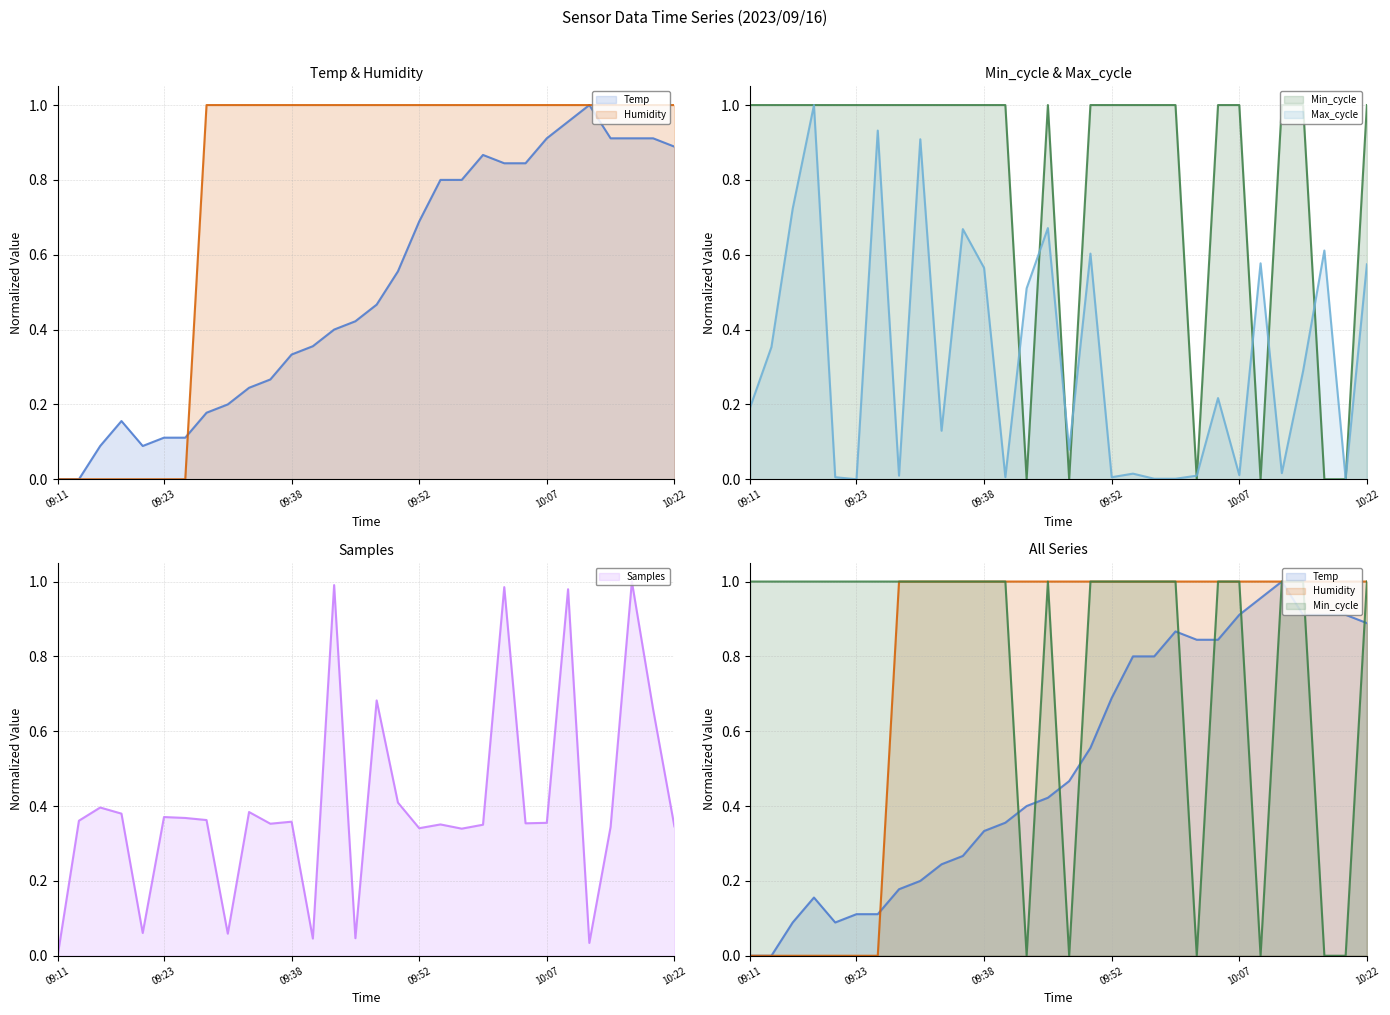

What is the spread (max minus min) of values at 13?

1.0